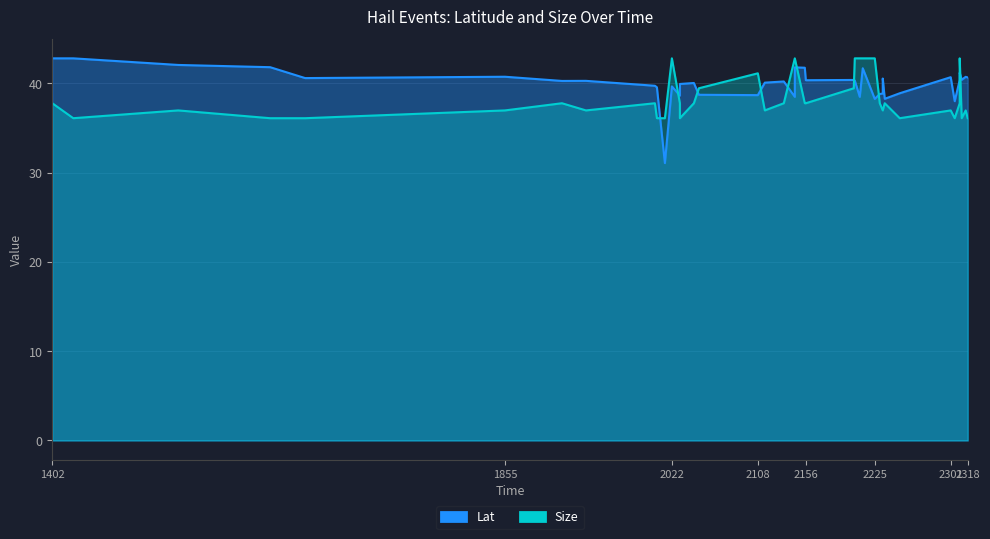

How many lines are shown in the chart?

2